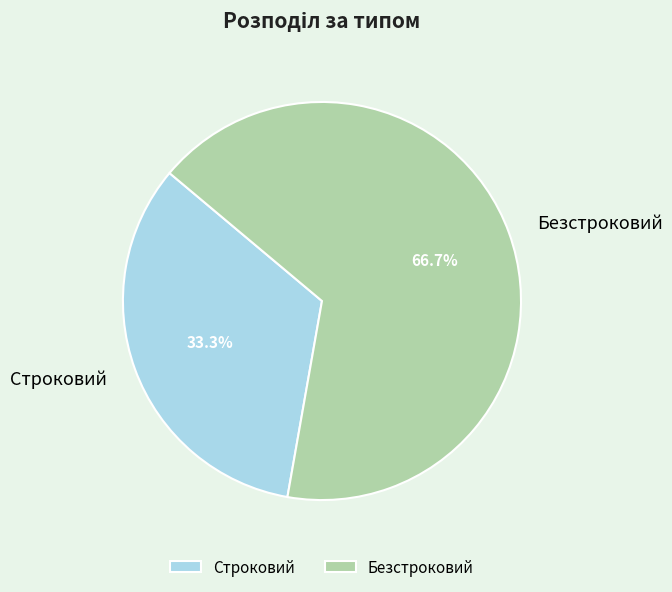

How many segments does this pie chart have?

2